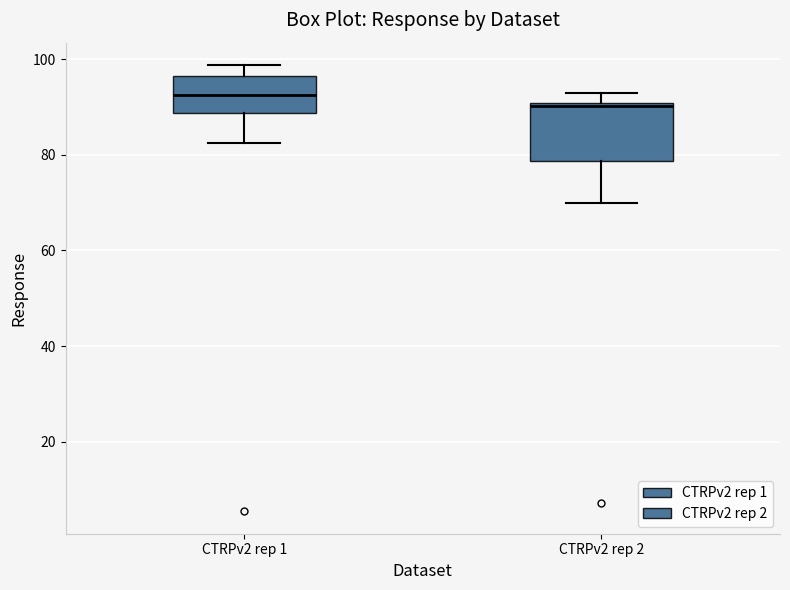

Reading left to right, transcribe this box plot: for each box, give where its median line is, the range the box spans, and where its two whiskers end, as read against the y-axis. The values are not printed on the chart, so give them approximately, as read against the axis.

CTRPv2 rep 1: median 92, box 88 to 96, whiskers 82 to 98
CTRPv2 rep 2: median 90 (just below the box's upper edge), box 78 to 90, whiskers 70 to 92